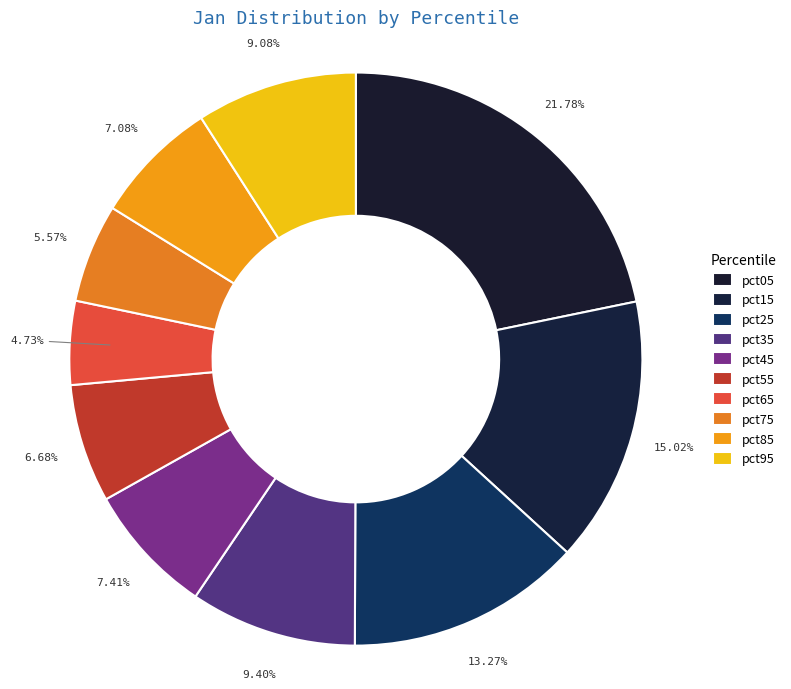

Is the sum of pct25 and pct85 greater than half?

No